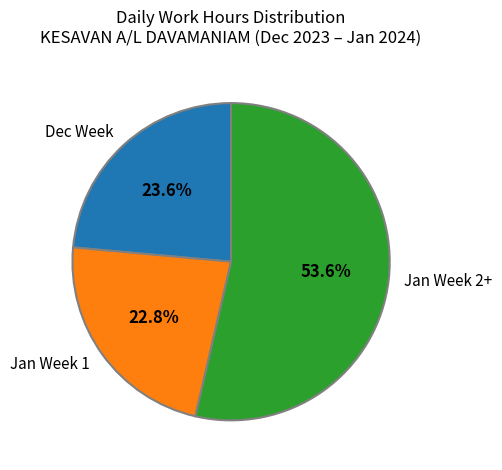

Rank the categories by value from lowest to highest.

Jan Week 1, Dec Week, Jan Week 2+